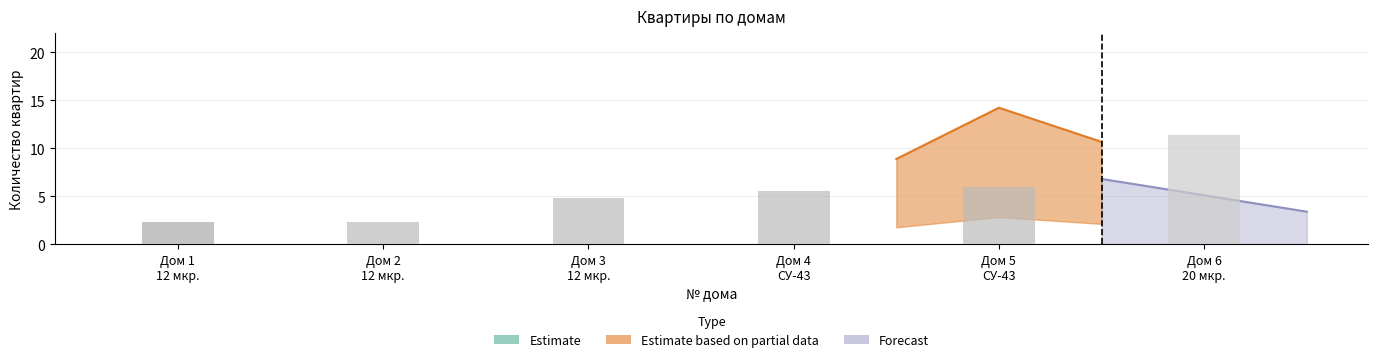

How many series are shown in this chart?

4